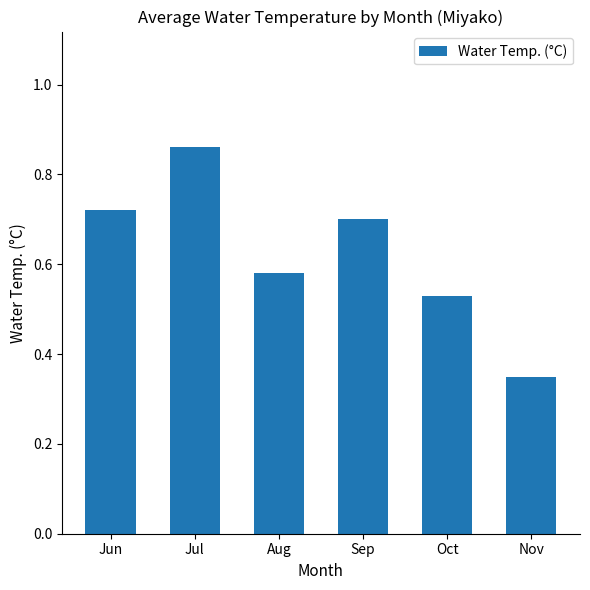

Rank the categories by value from lowest to highest.

Nov, Oct, Aug, Sep, Jun, Jul